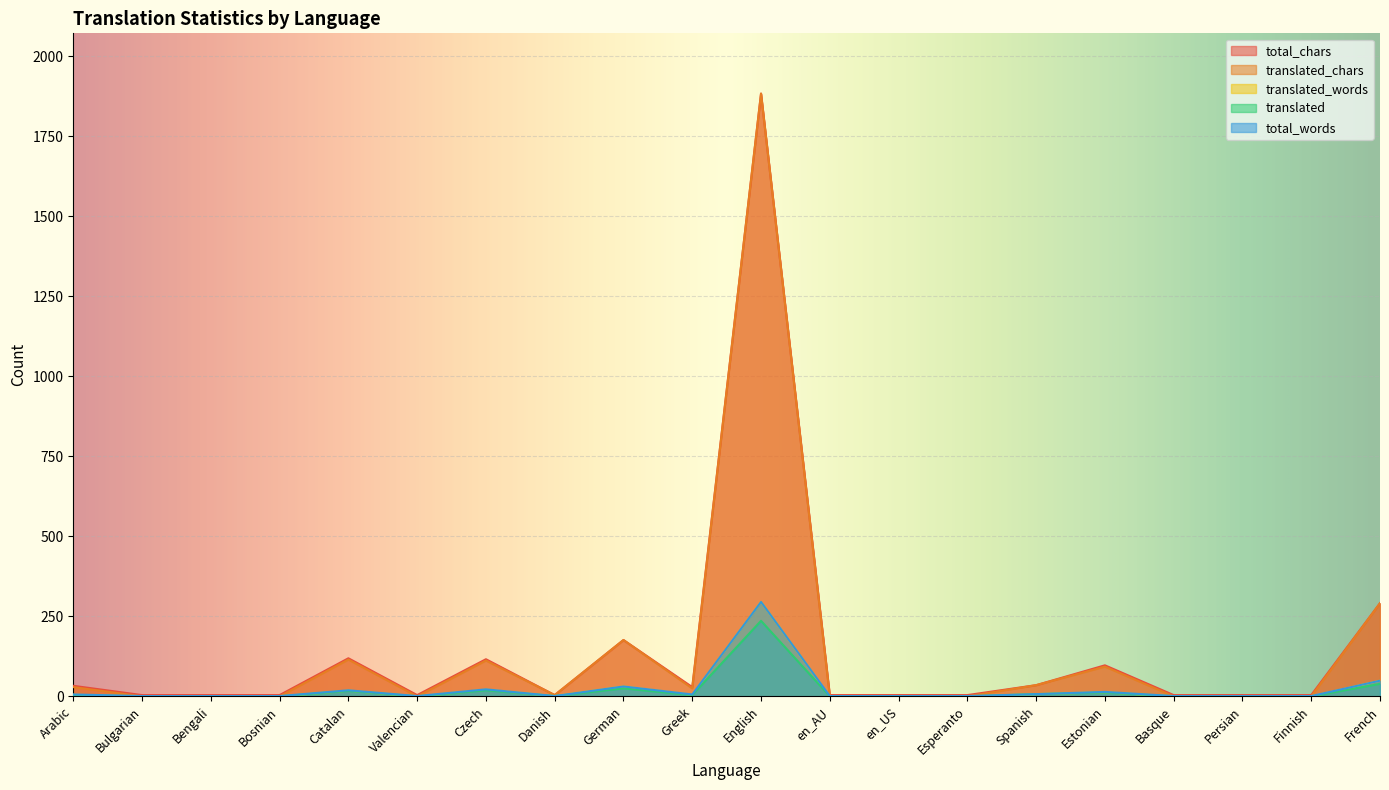

What are all the series names shown in the legend?

total_chars, translated_chars, translated_words, translated, total_words